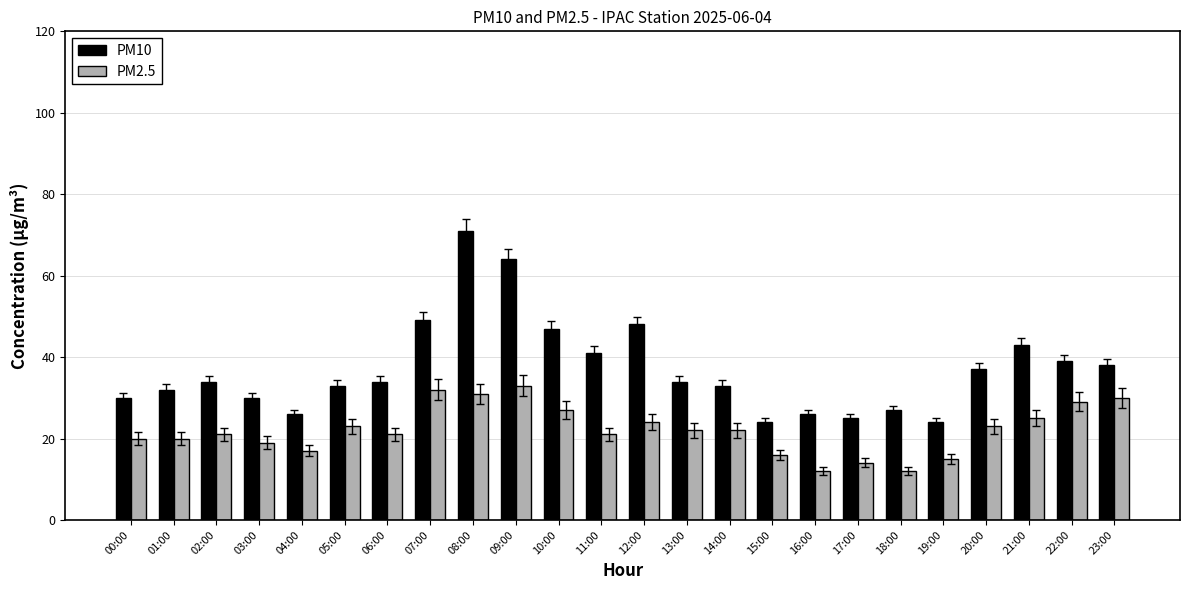

What is the label of the 3rd bar from the right?

21:00